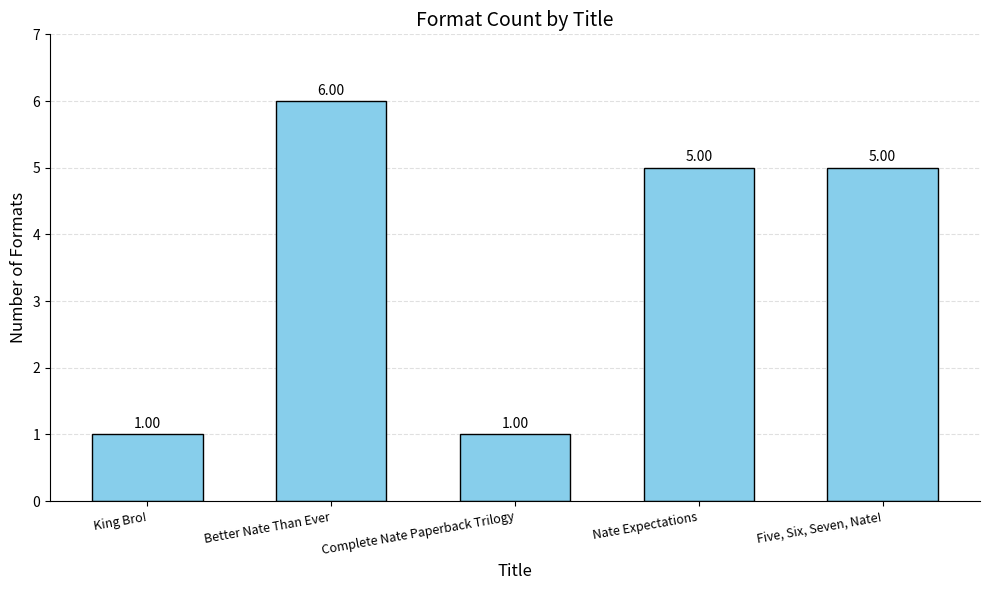

Does the chart contain any negative values?

No